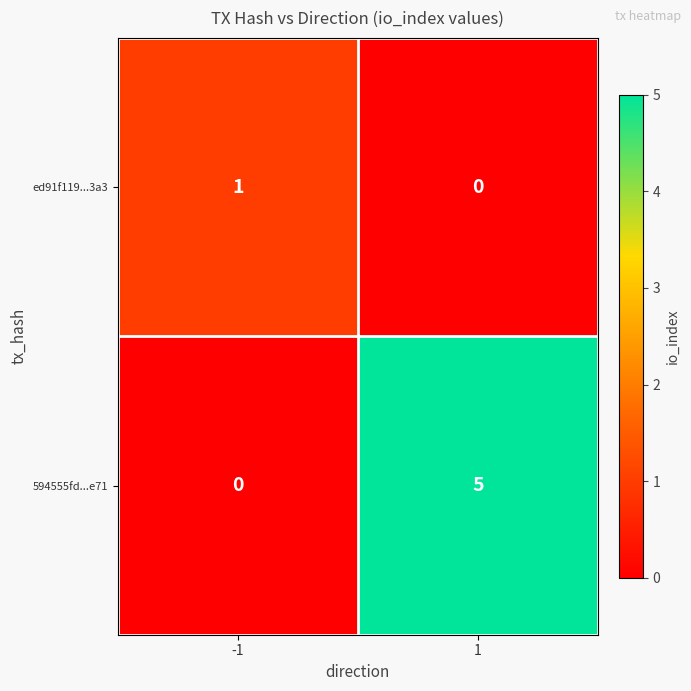

Rank the series at 1 from highest to lowest value.

594555fd...e71, ed91f119...3a3